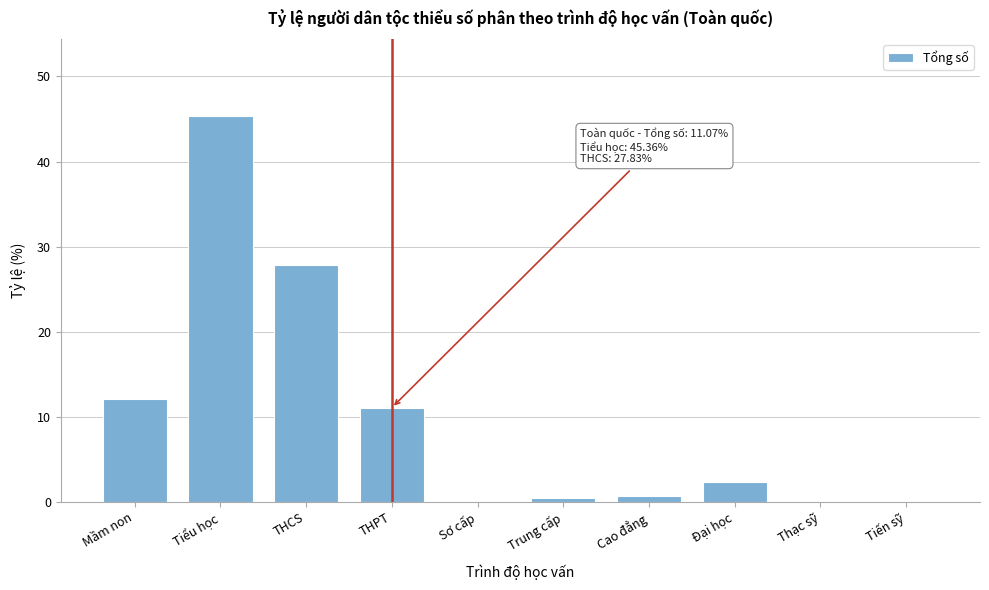

What is the greatest value displayed?

45.4